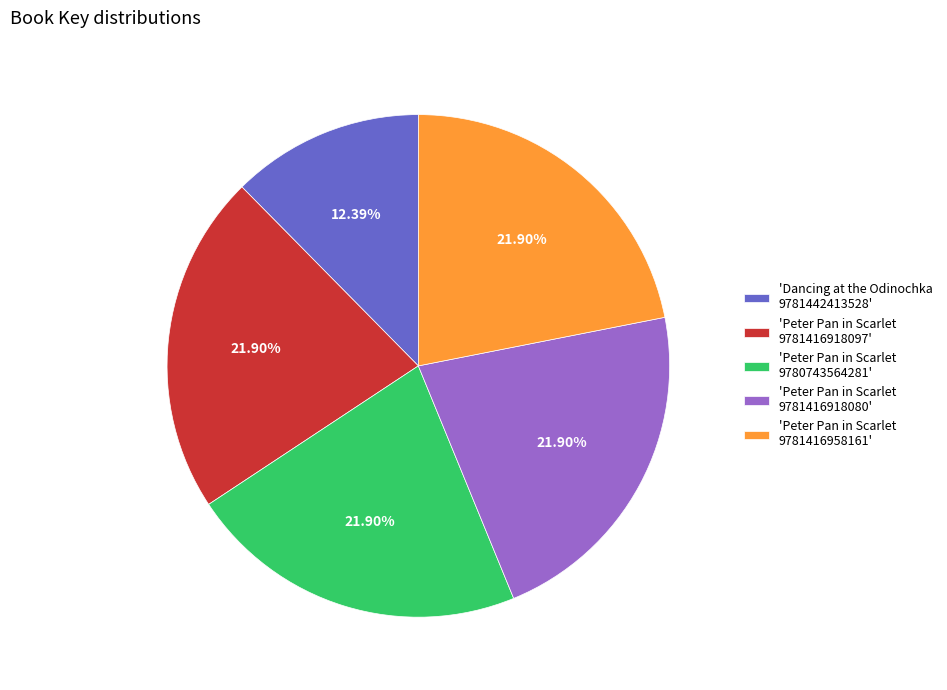

Do 'Peter Pan in Scarlet 9781416918097' and 'Peter Pan in Scarlet 9781416918080' together represent more than half of the pie?

No